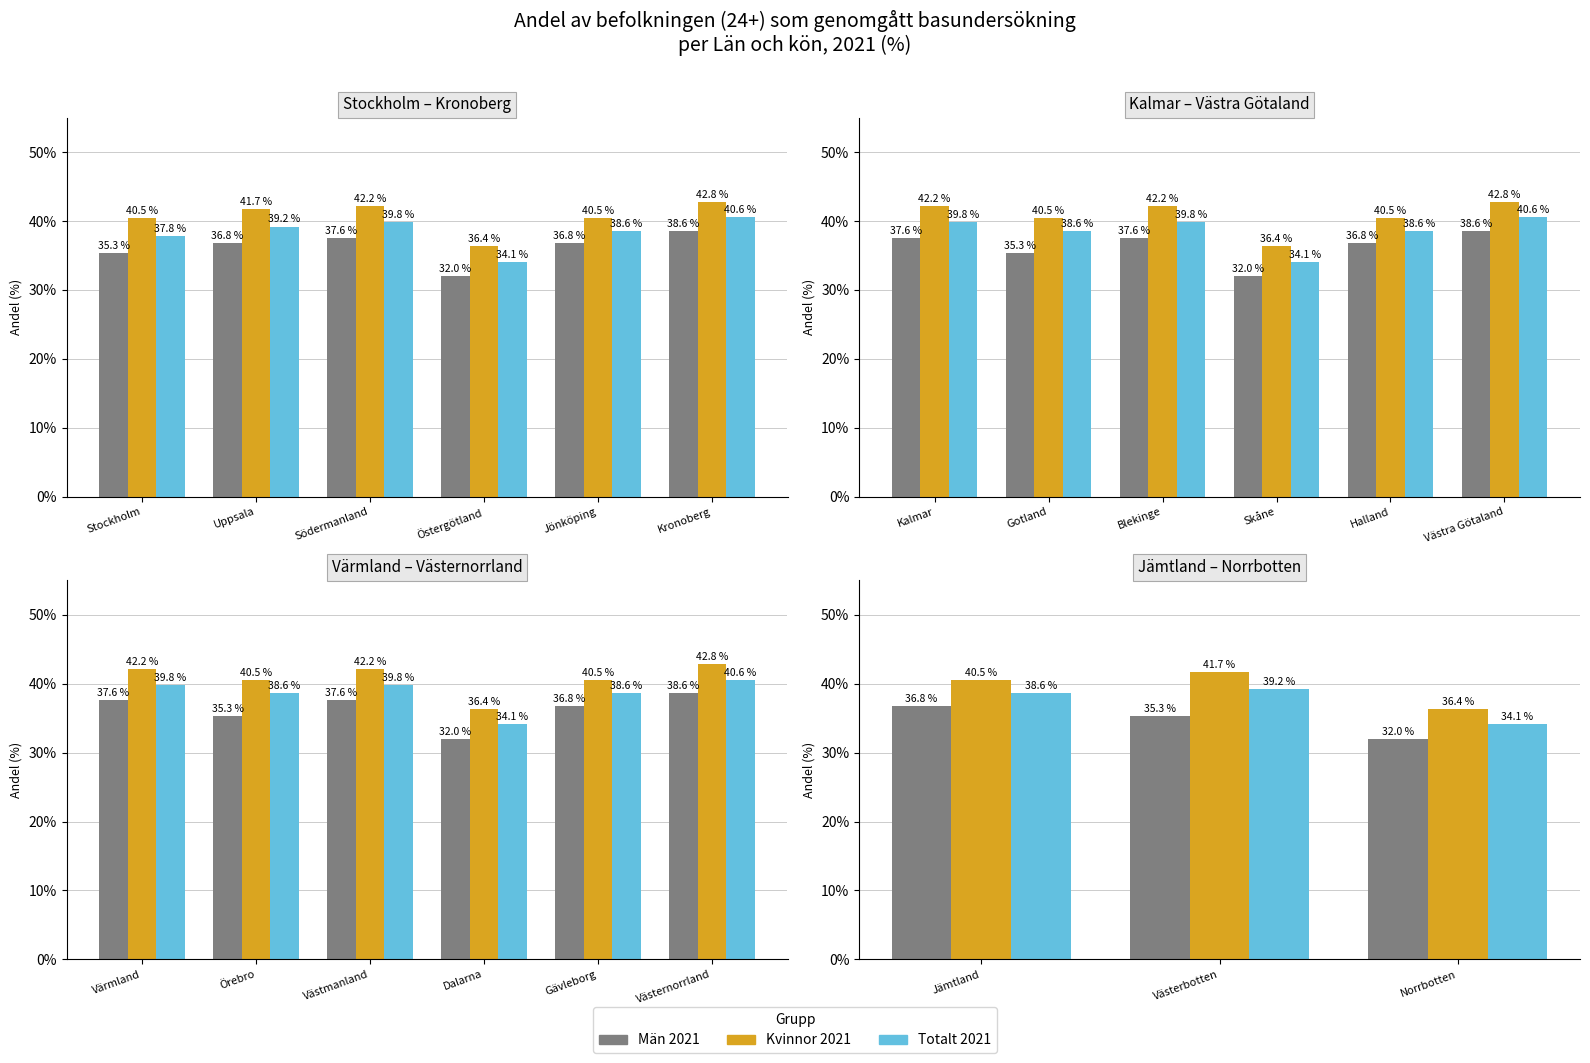

How many distinct data groups are displayed?

3